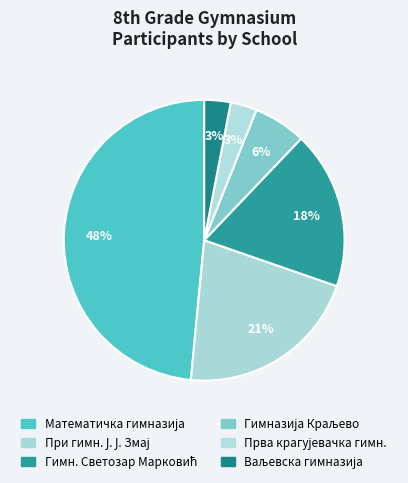

How many segments does this pie chart have?

6